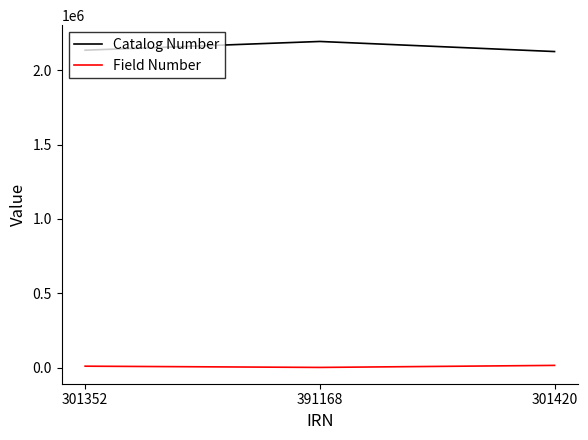

The Field Number series shows 8911 at 301352. True or false?

True